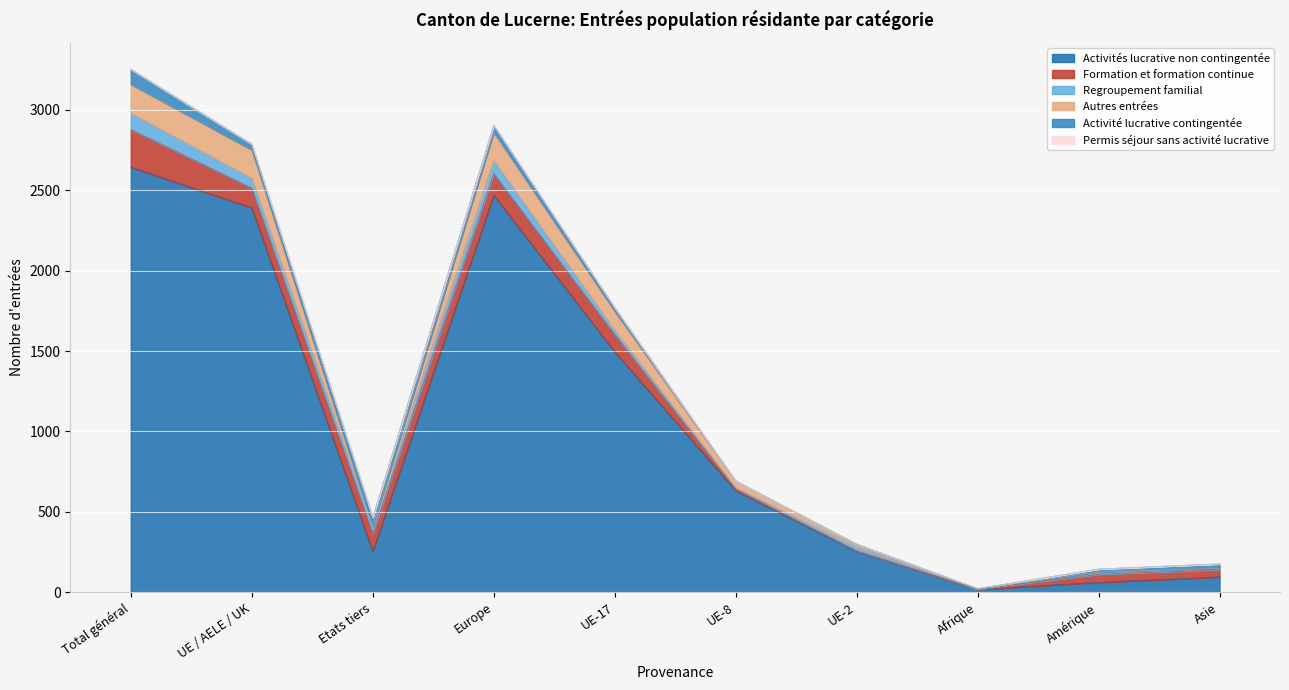

Rank the categories by Permis séjour sans activité lucrative value from highest to lowest.

Total général, UE / AELE / UK, Europe, UE-17, Etats tiers, UE-8, UE-2, Afrique, Amérique, Asie